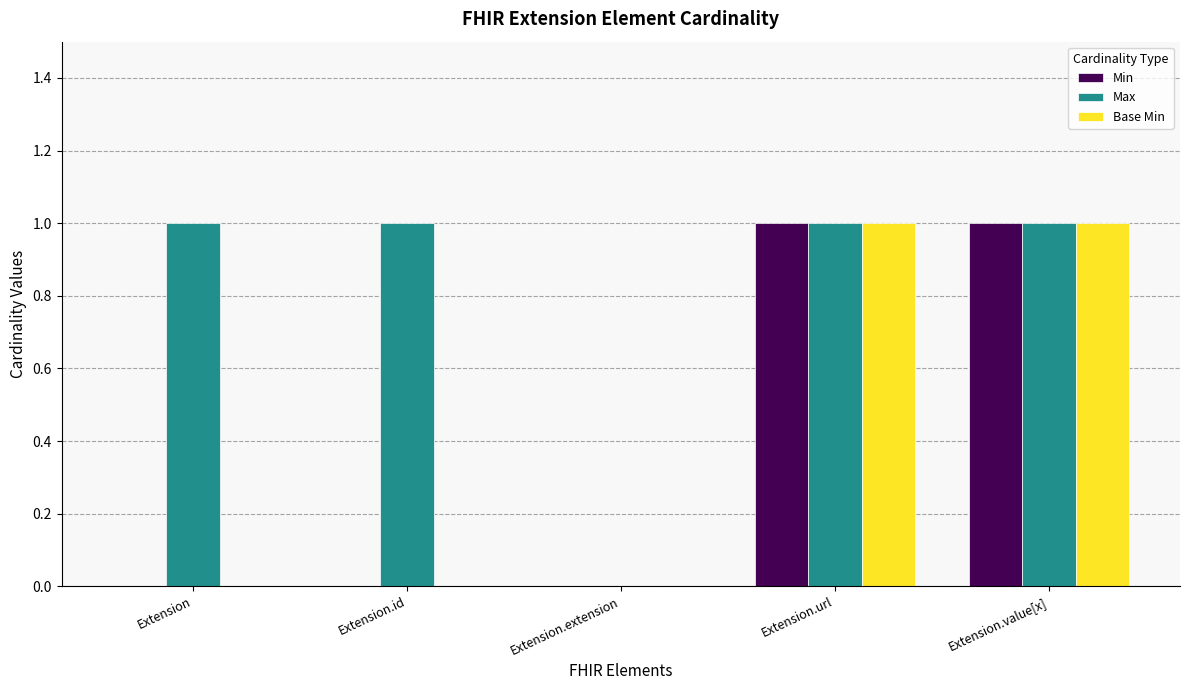

Which series has the largest total across all categories?

Max